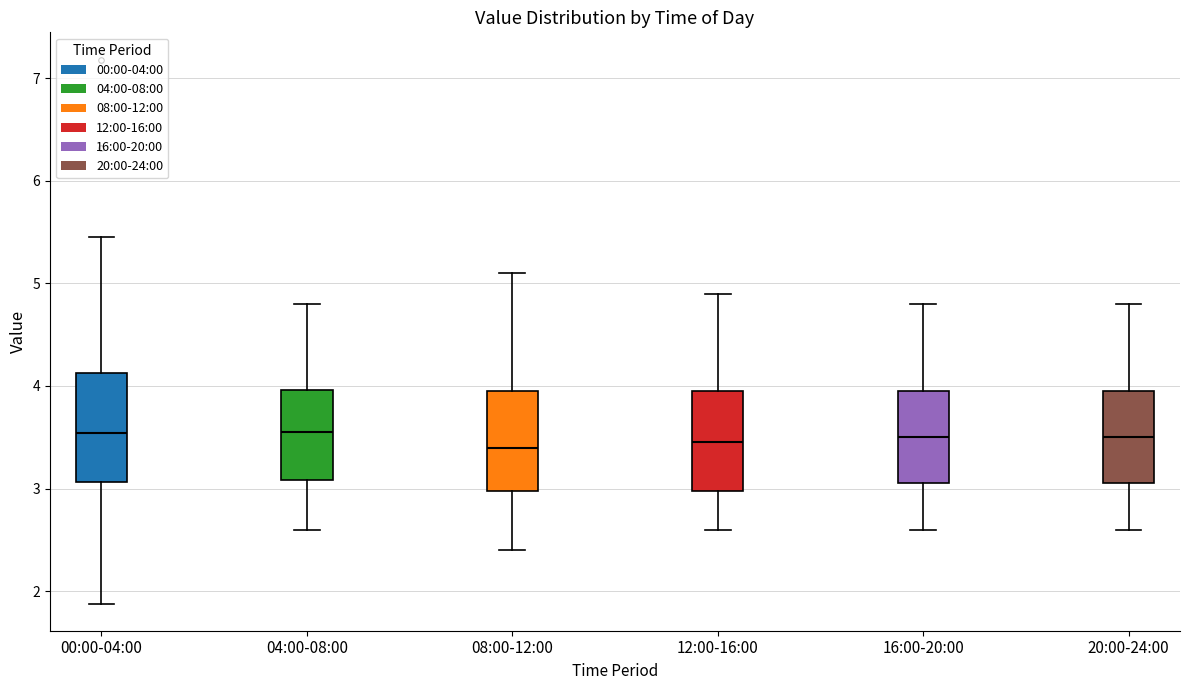

Reading left to right, read every box against the y-axis: the position of its median line, the range the box covers, and the ends of its whiskers. The values are not printed on the chart, so give them approximately, as read against the axis.

00:00-04:00: median 3.5, box 3.1 to 4.1, whiskers 1.9 to 5.5
04:00-08:00: median 3.6, box 3.1 to 4.0, whiskers 2.6 to 4.8
08:00-12:00: median 3.4, box 3.0 to 4.0, whiskers 2.4 to 5.1
12:00-16:00: median 3.5, box 3.0 to 4.0, whiskers 2.6 to 4.9
16:00-20:00: median 3.5, box 3.1 to 4.0, whiskers 2.6 to 4.8
20:00-24:00: median 3.5, box 3.1 to 4.0, whiskers 2.6 to 4.8